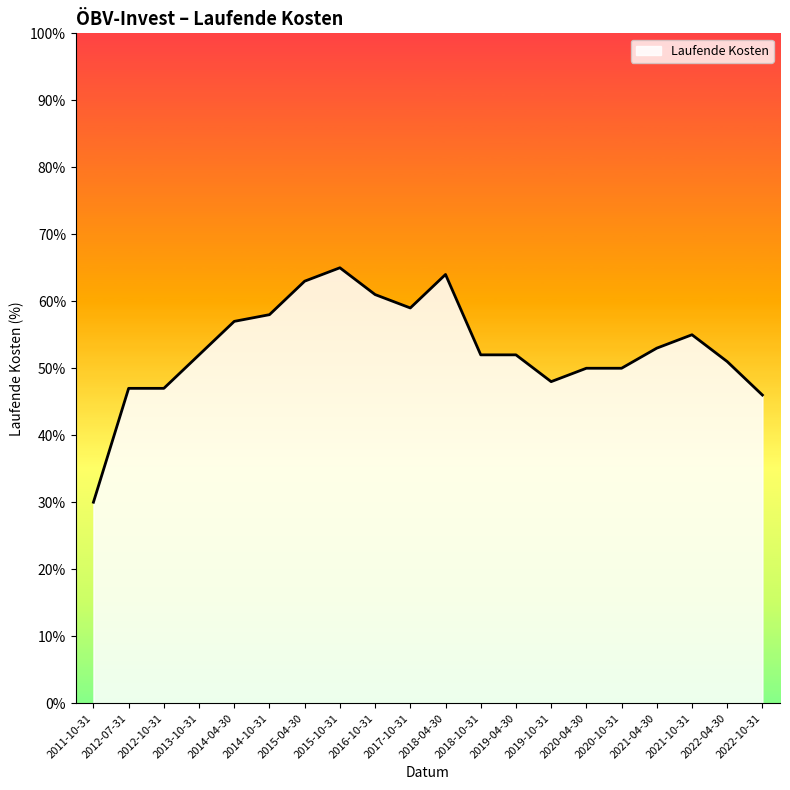

What is the change in value from 2015-10-31 to 2021-10-31?

-0.1